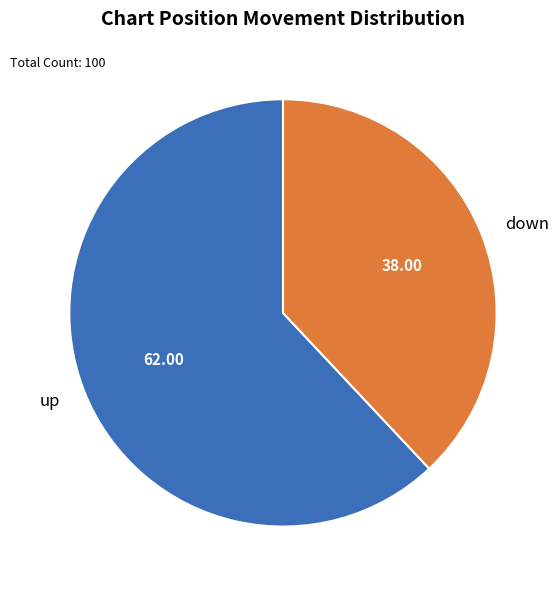

The up slice represents 48% of the pie. True or false?

False